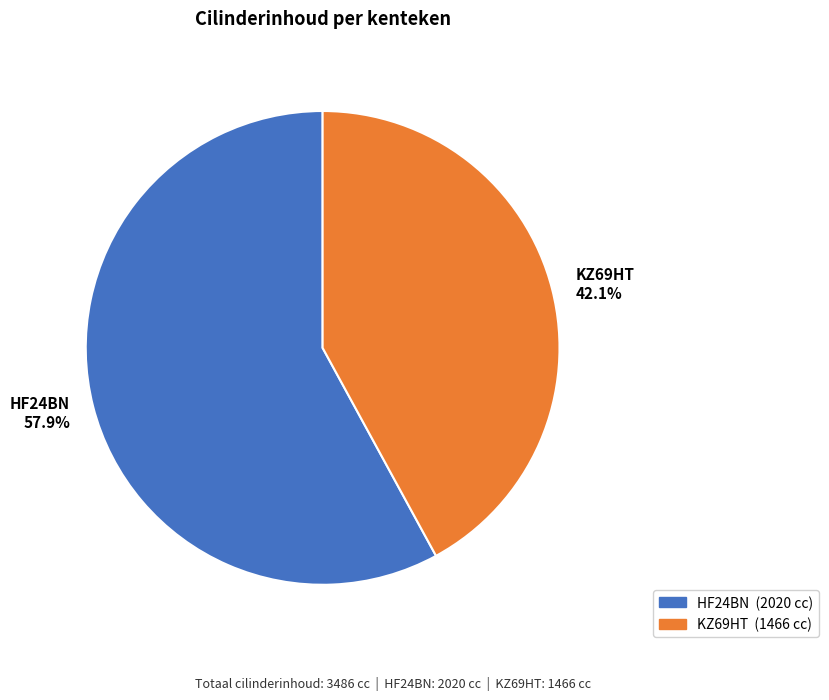

Is it true that HF24BN is 50% of the pie?

False